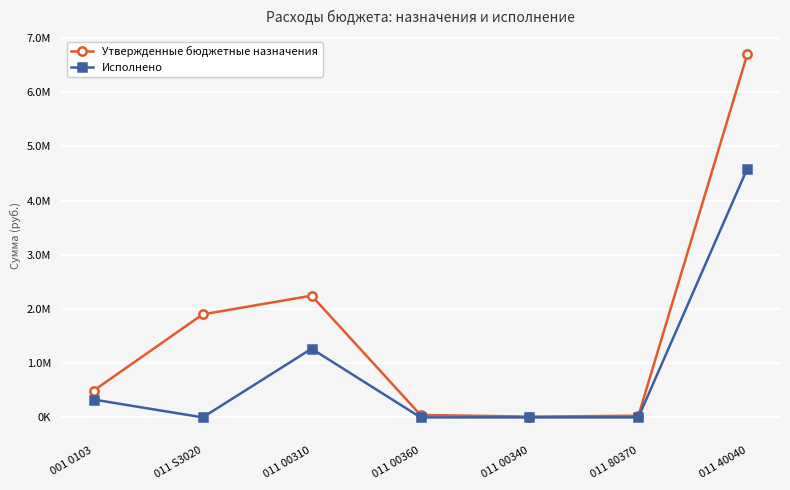

How many interior local valleys does the Утвержденные бюджетные назначения series have?

1